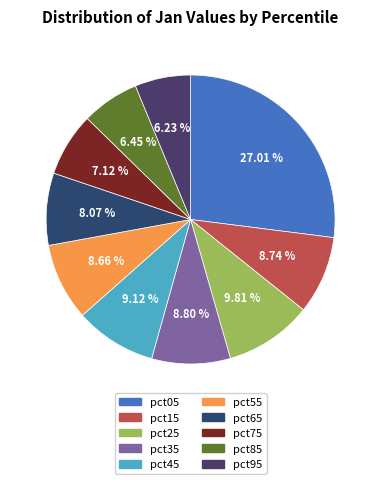

How many slices are in this pie chart?

10